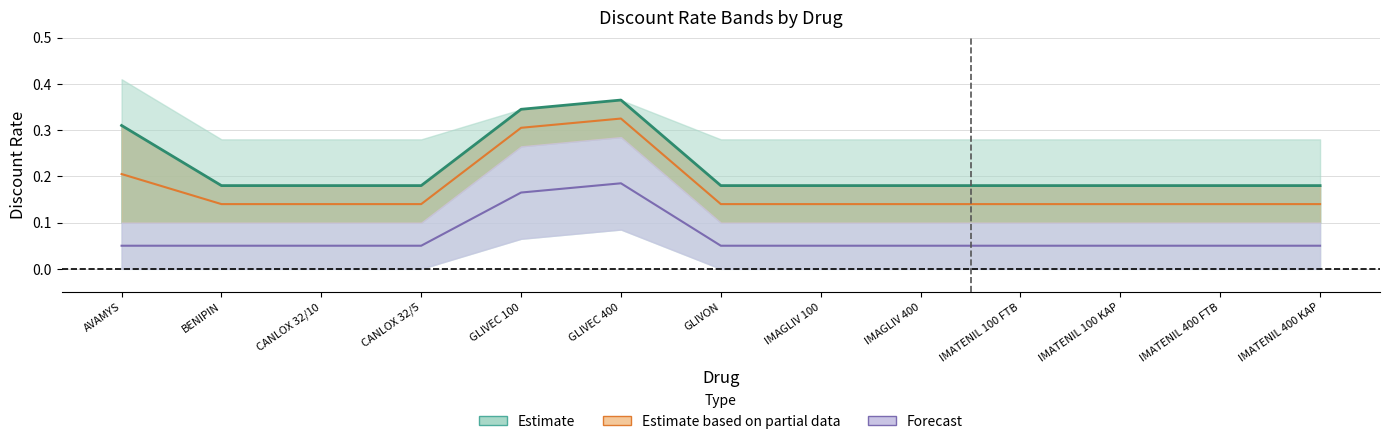

Is the value of Estimate based on partial data at GLIVON greater than the value of Estimate at IMATENIL 400 FTB?

No